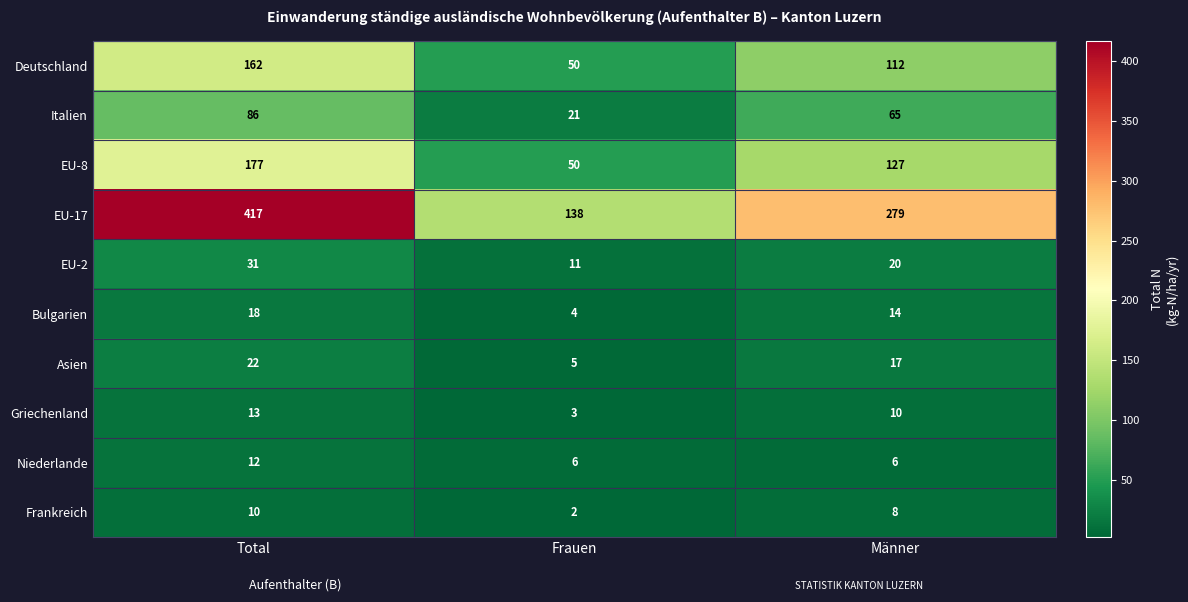

Which category has the lowest value across all series?

Frauen